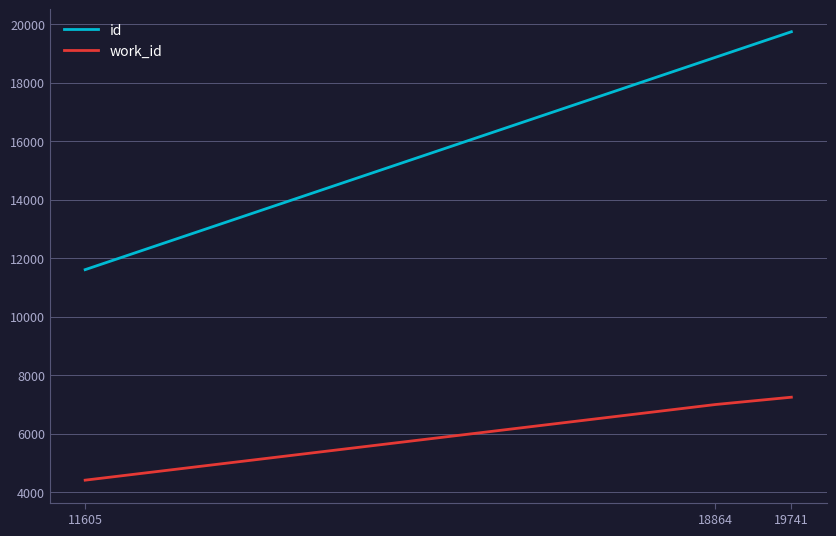

Does the chart have visible grid lines?

Yes